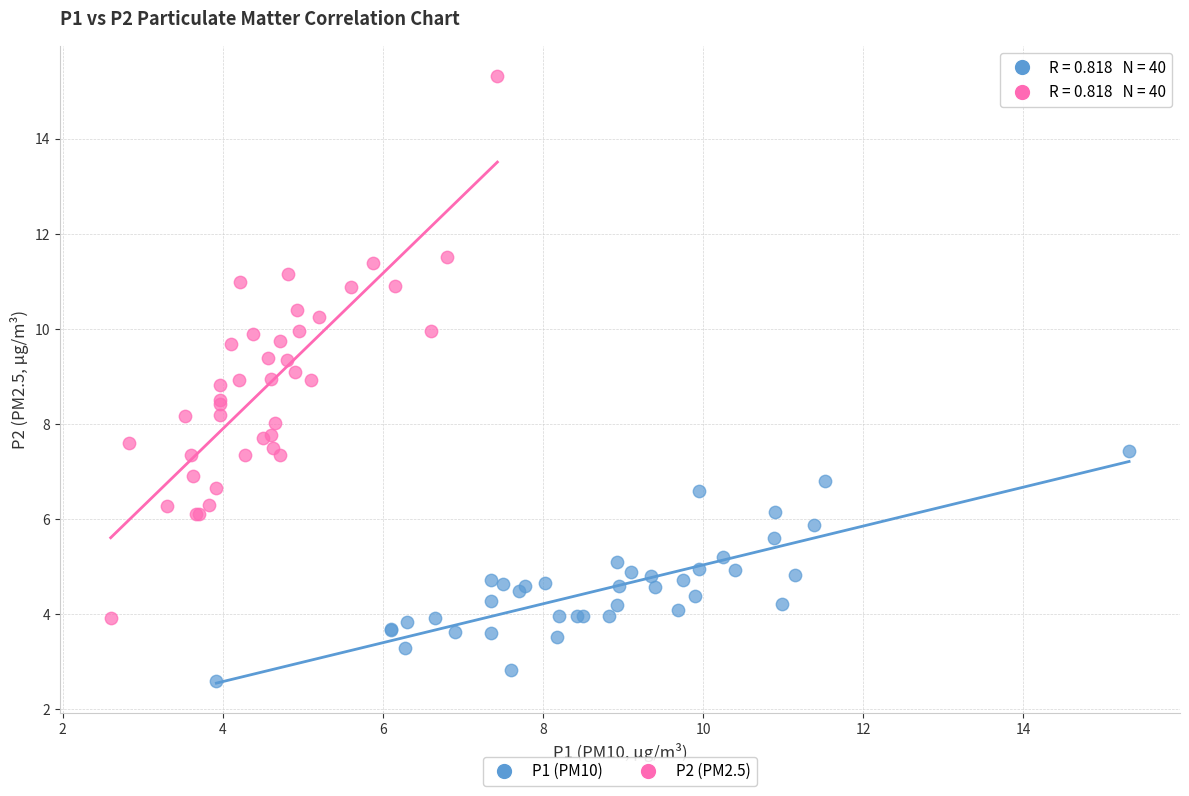

Which series reaches the minimum Y coordinate?

P1 (PM10)